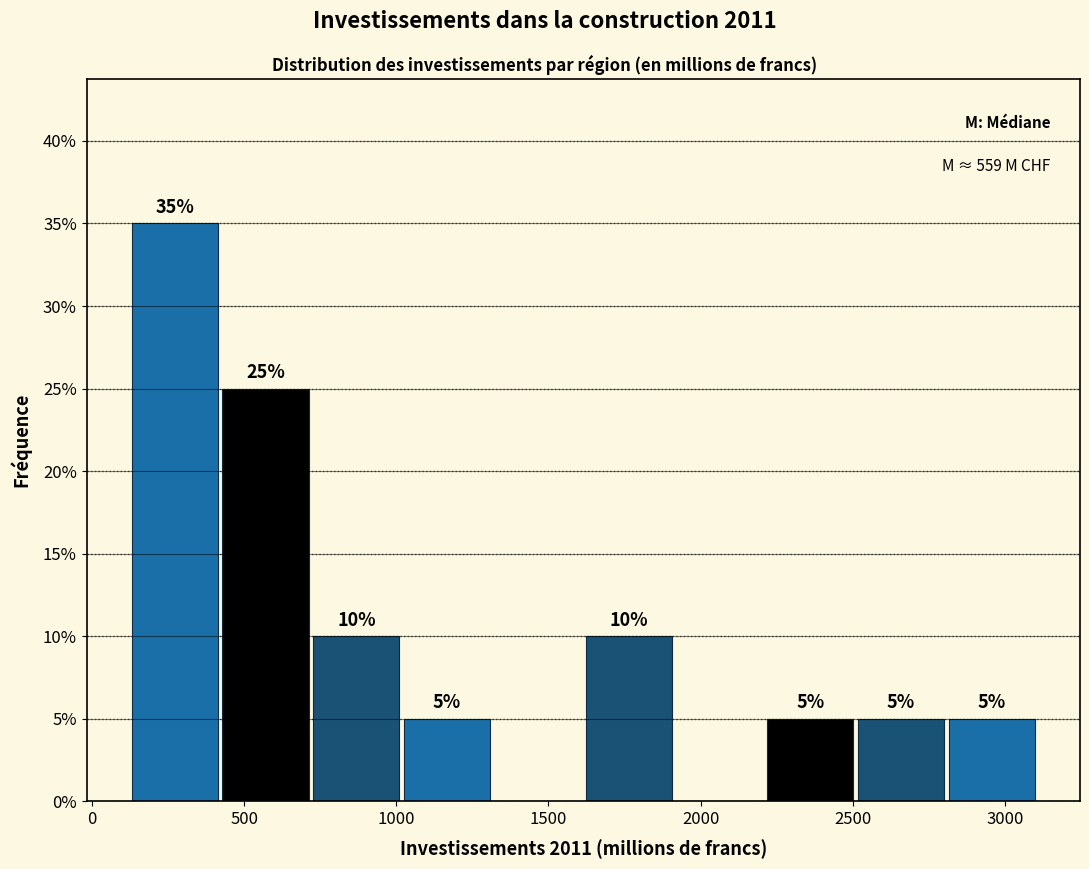

Over which range of the x-axis is the bar tallest?

150 to 450